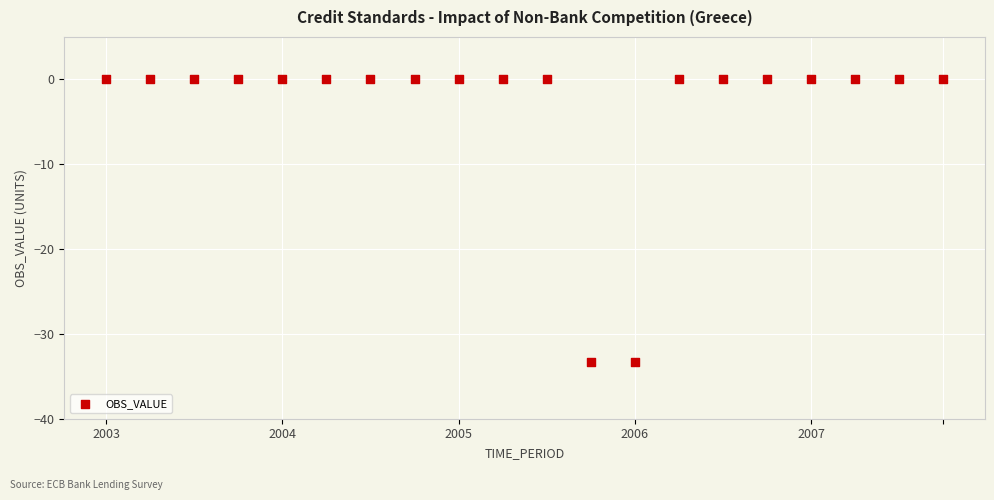

What is the range of Y values (max minus min)?

33.3